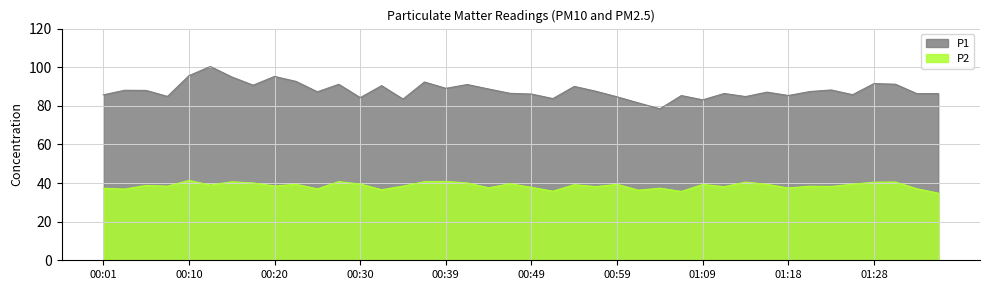

What is the spread (max minus min) of values at 01:06?

49.7